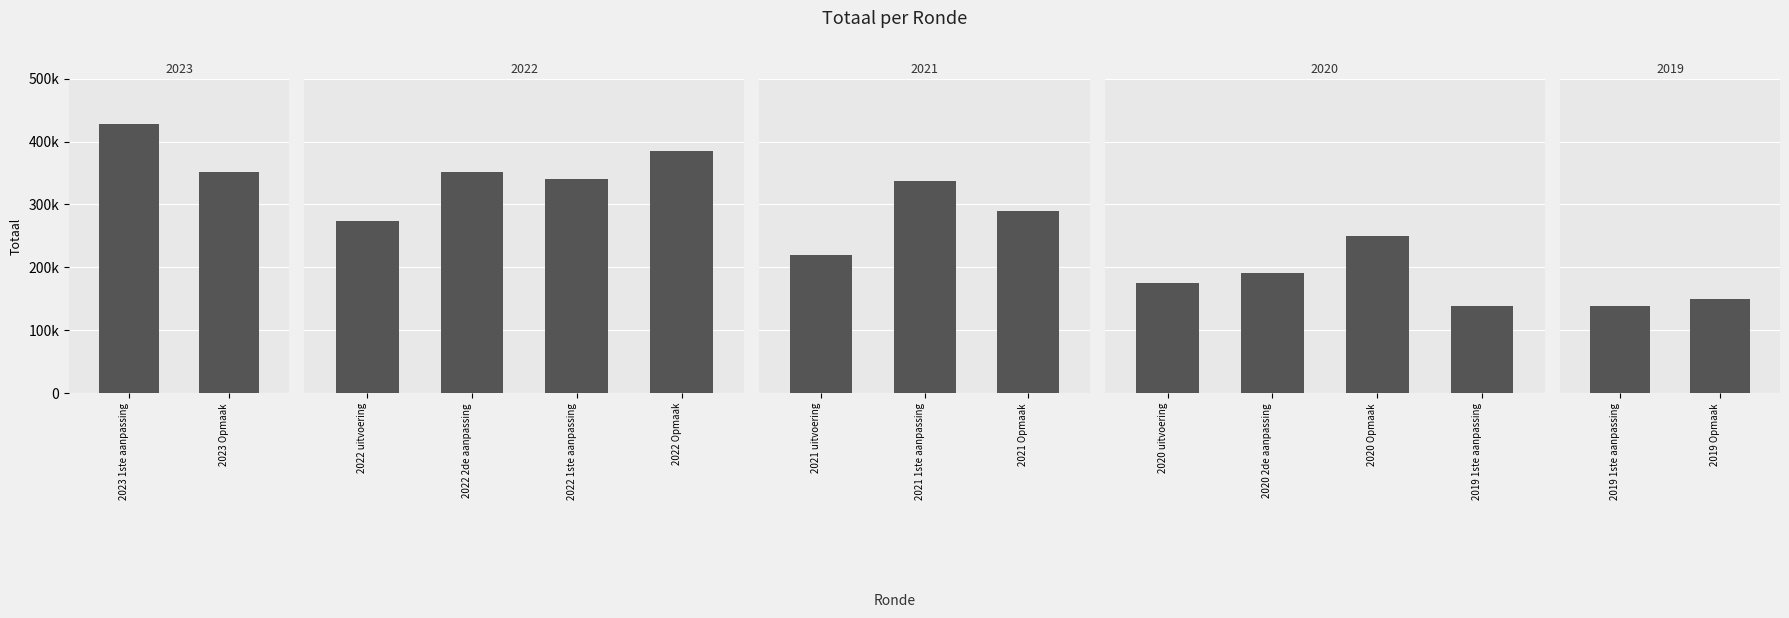

What is the minimum value shown in the chart?

139129